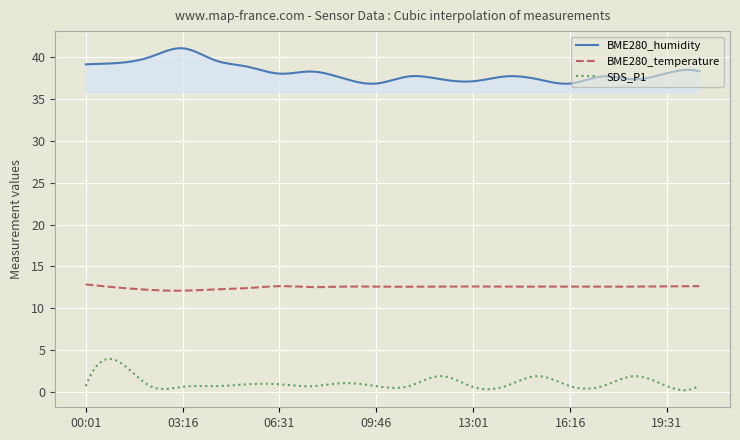

What is the difference between the maximum and second lowest values in the BME280_temperature series?

0.8